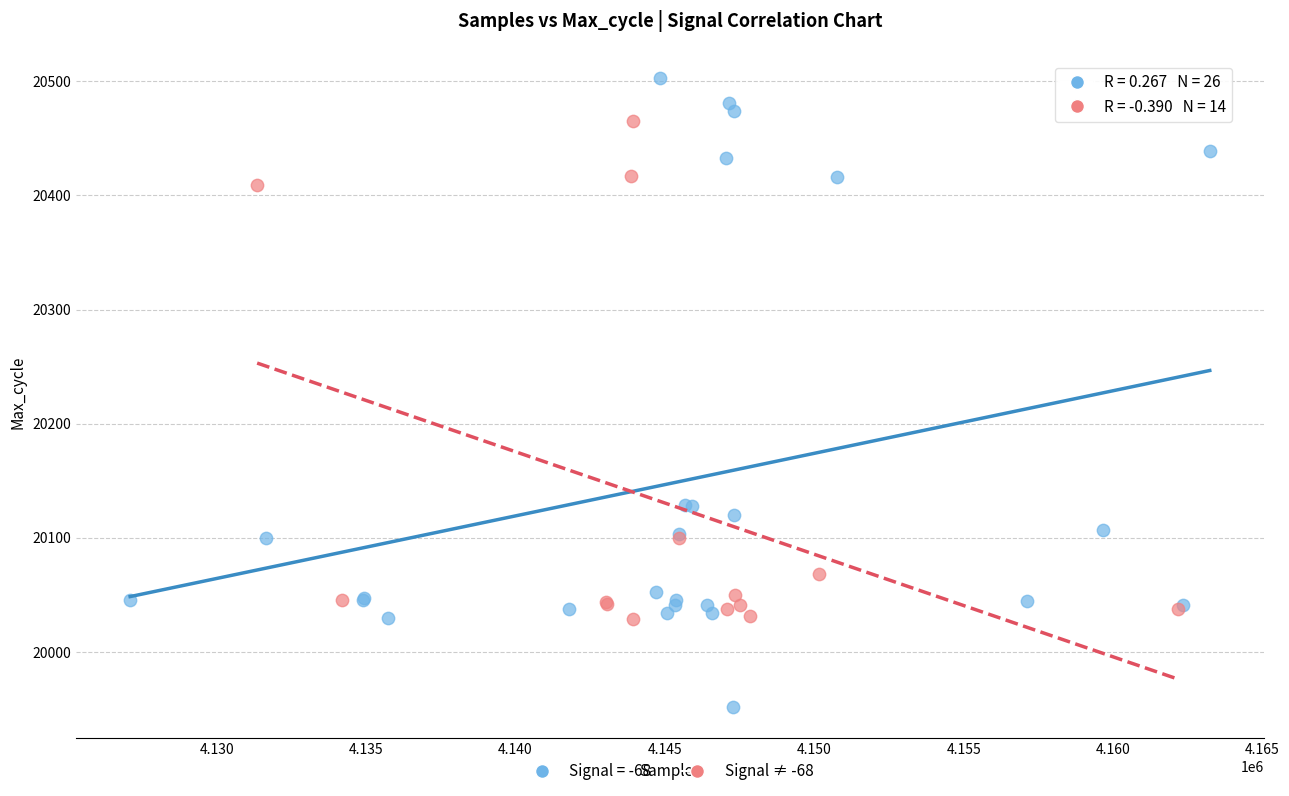

Which series reaches the maximum Y coordinate?

Signal = -68